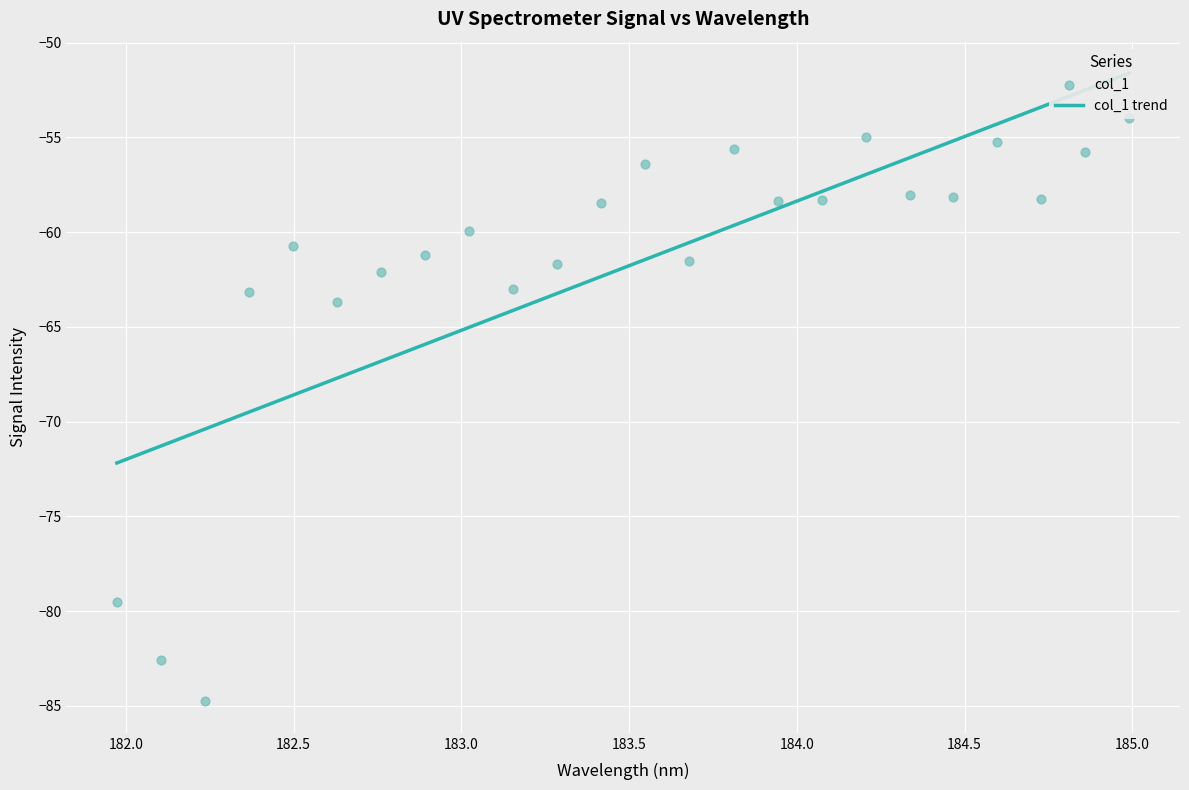

Which series reaches the maximum Y coordinate?

col_1 trend